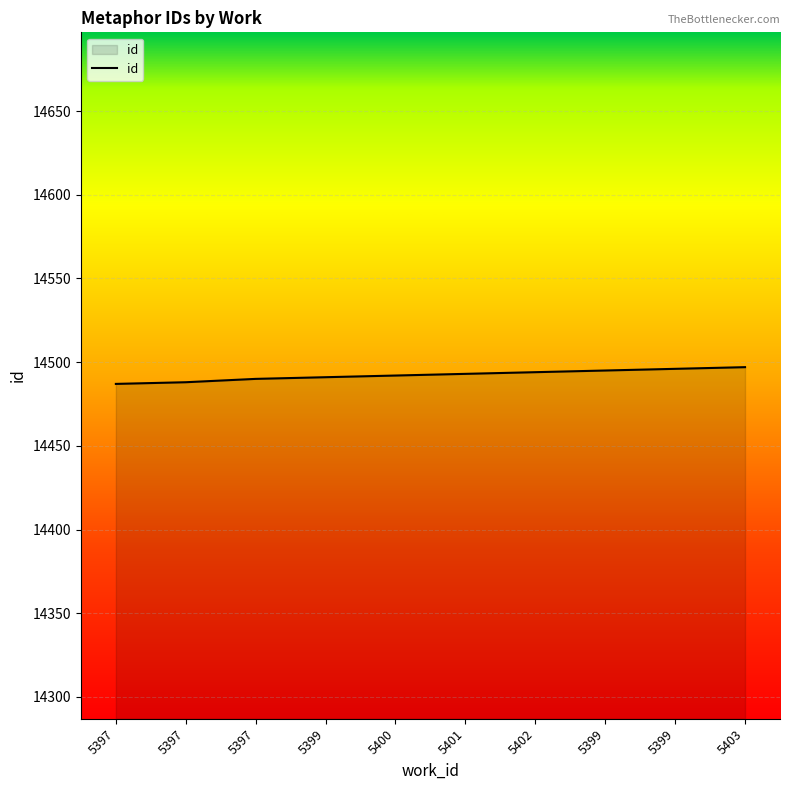

Rank the categories by value from lowest to highest.

5397, 5397, 5397, 5399, 5400, 5401, 5402, 5399, 5399, 5403